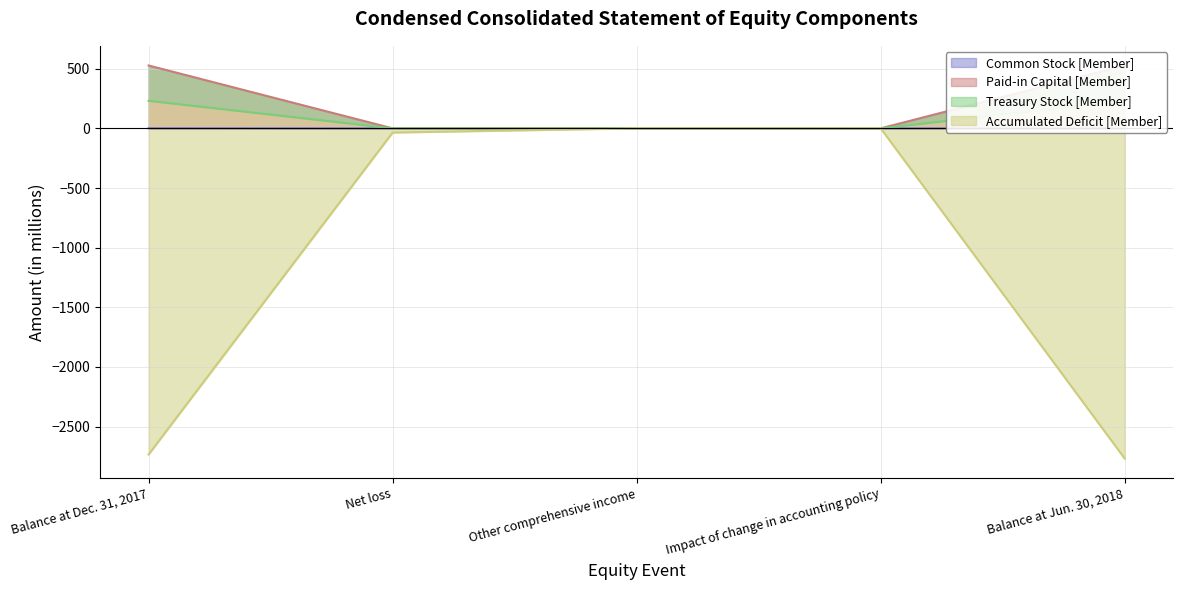

Which series ends up on top after the final intersection of Common Stock [Member] and Accumulated Deficit [Member]?

Common Stock [Member]